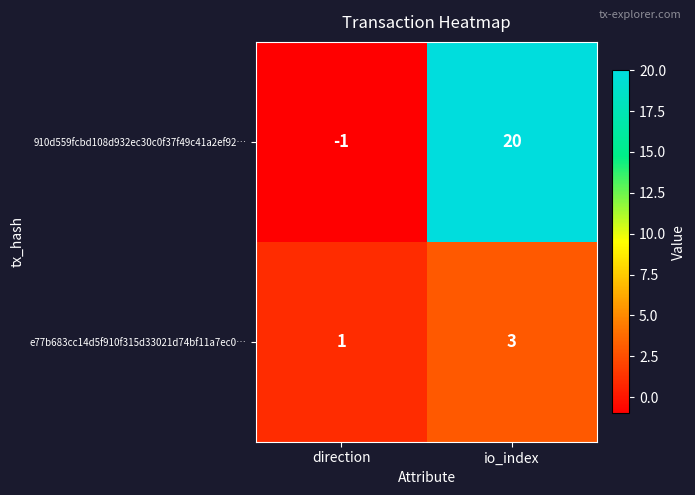

At which label is e77b683cc14d5f910f315d33021d74bf11a7ec0… closest to 2?

direction